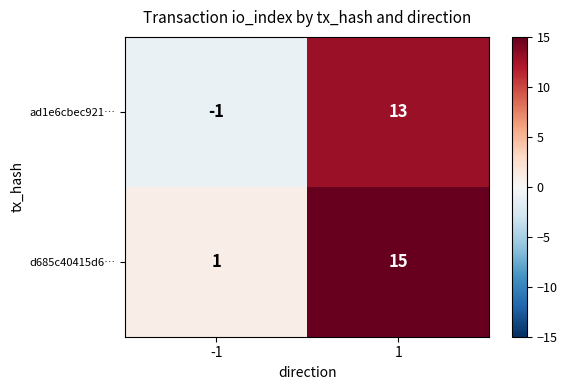

Which category has the highest value across all series?

1